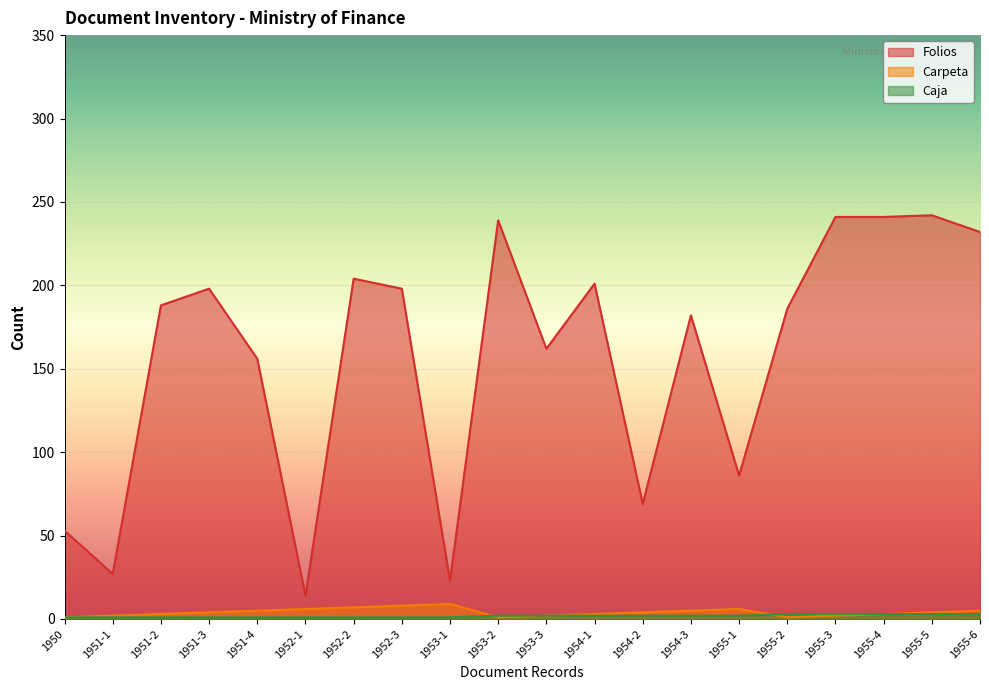

What is the total value across all series at 1951-1?

30